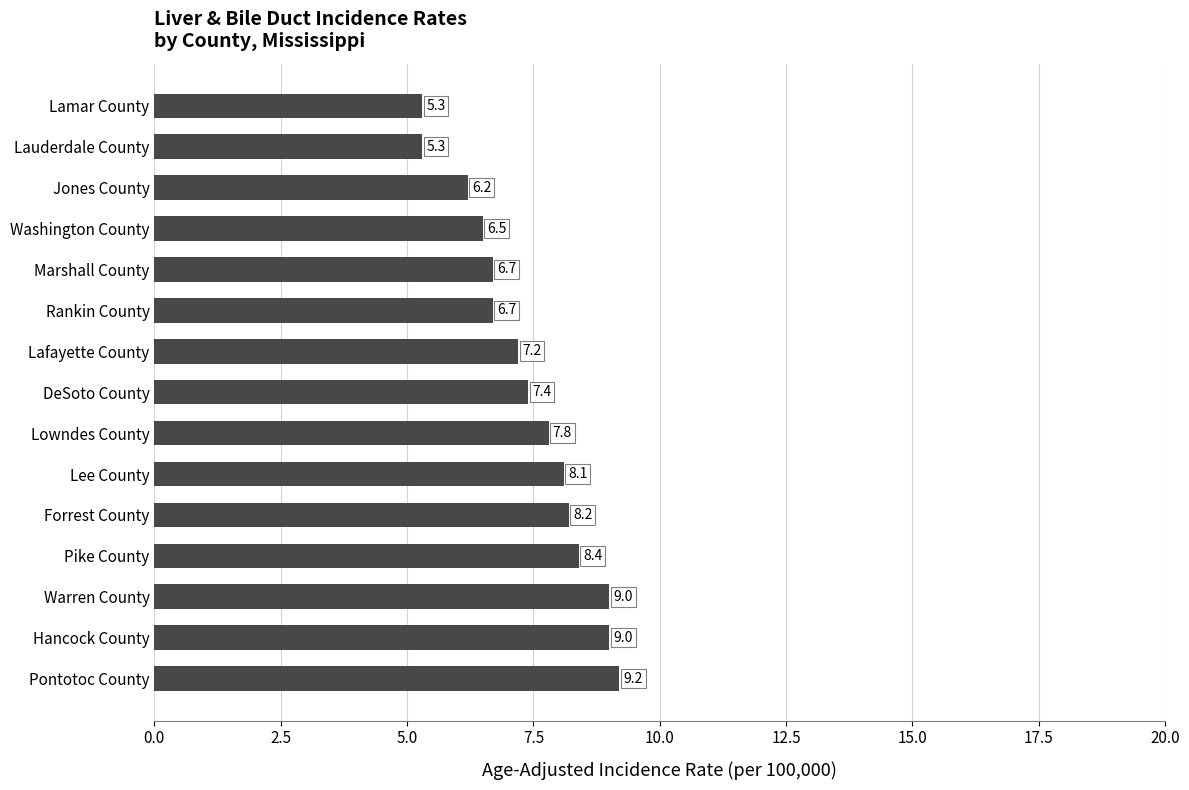

What position from the top is Pike County?

12